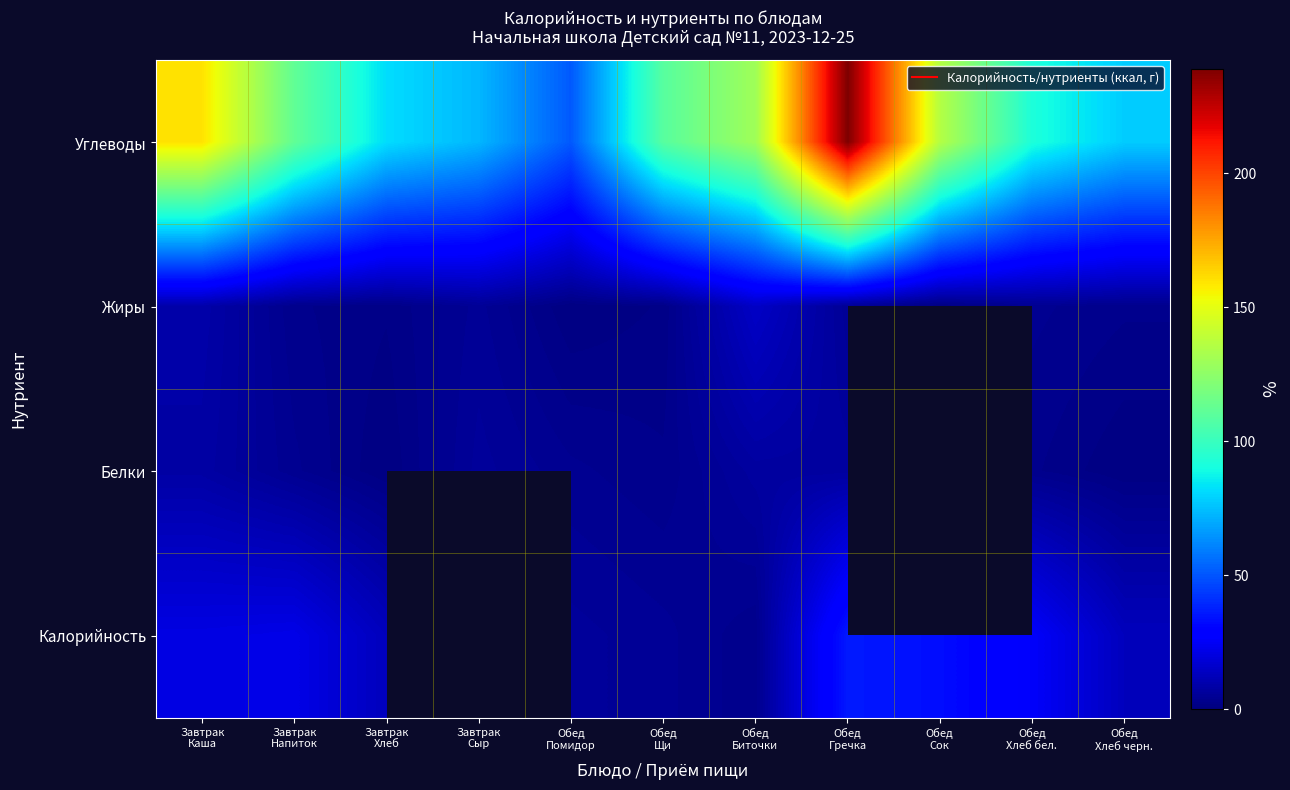

How many distinct data groups are displayed?

4